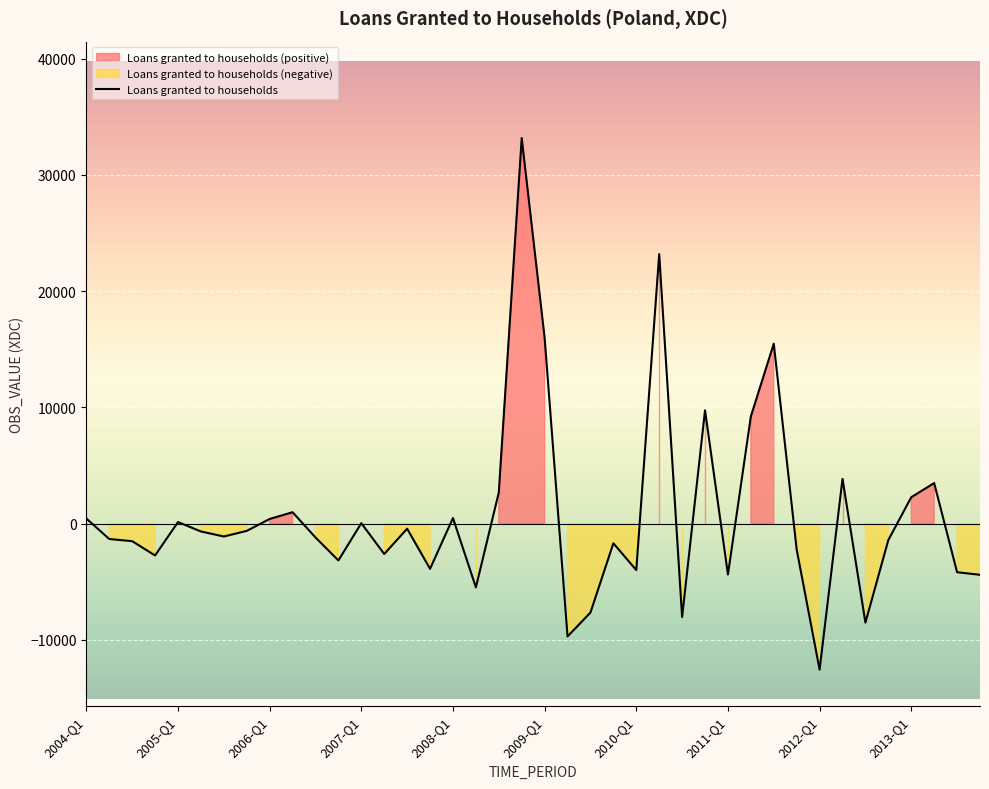

The value at 2005-Q1 is 58.3. True or false?

False